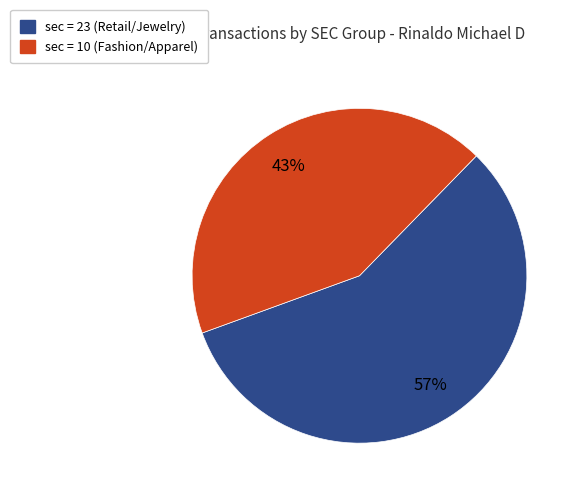

How many slices are in this pie chart?

2